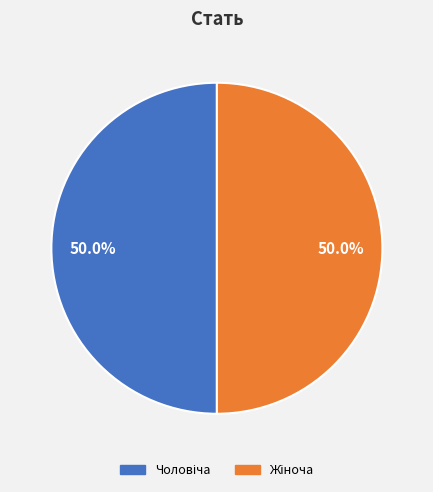

What is the smallest slice in the pie chart?

Чоловіча